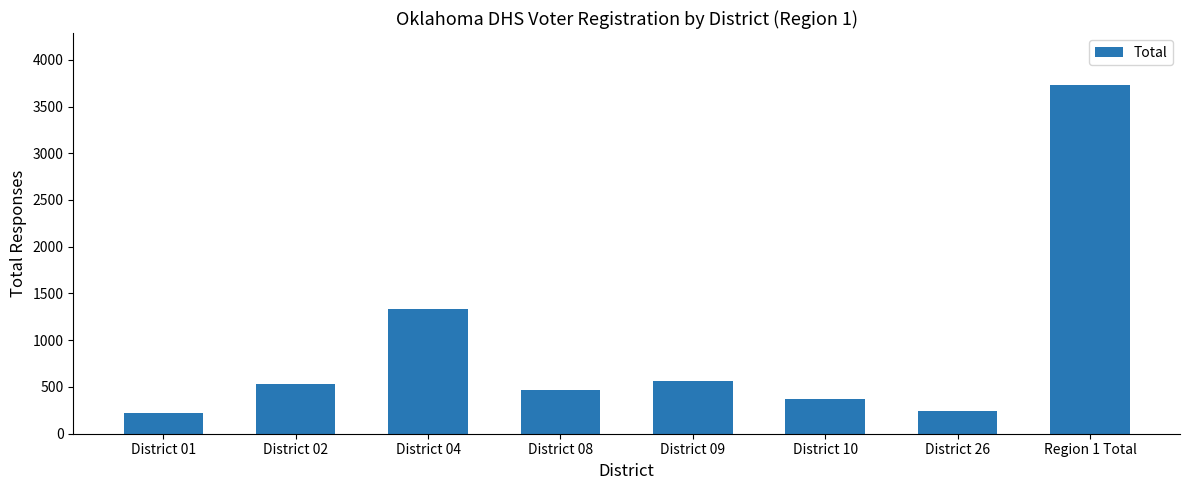

What is the sum of the values at District 26 and District 01?

463